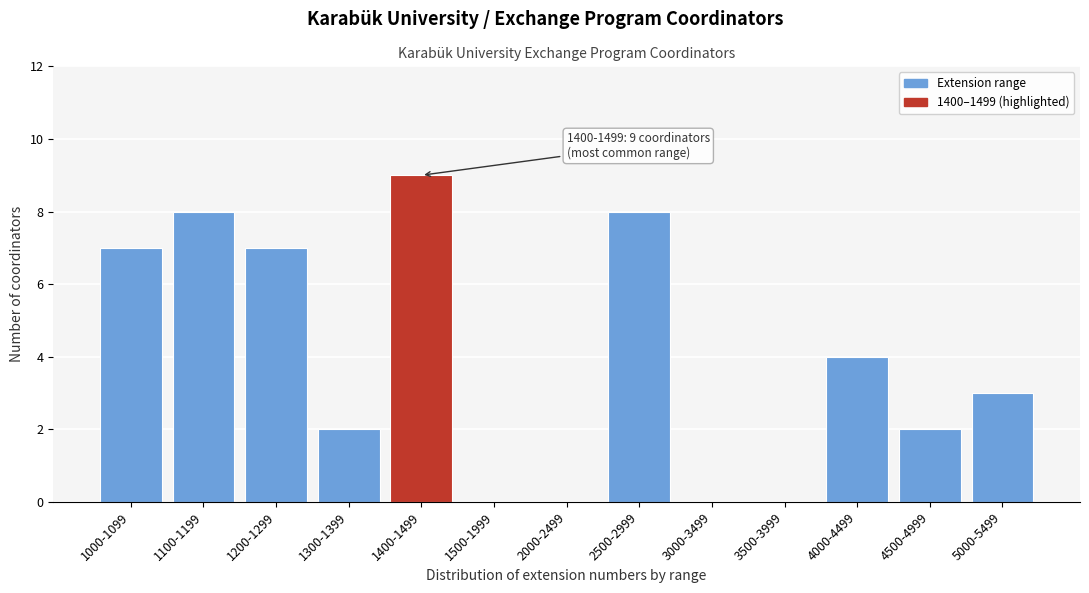

Reading left to right, list all the values displayed in this chart.

1000-1099=7	1100-1199=8	1200-1299=7	1300-1399=2	1400-1499=9	1500-1999=0	2000-2499=0	2500-2999=8	3000-3499=0	3500-3999=0	4000-4499=4	4500-4999=2	5000-5499=3